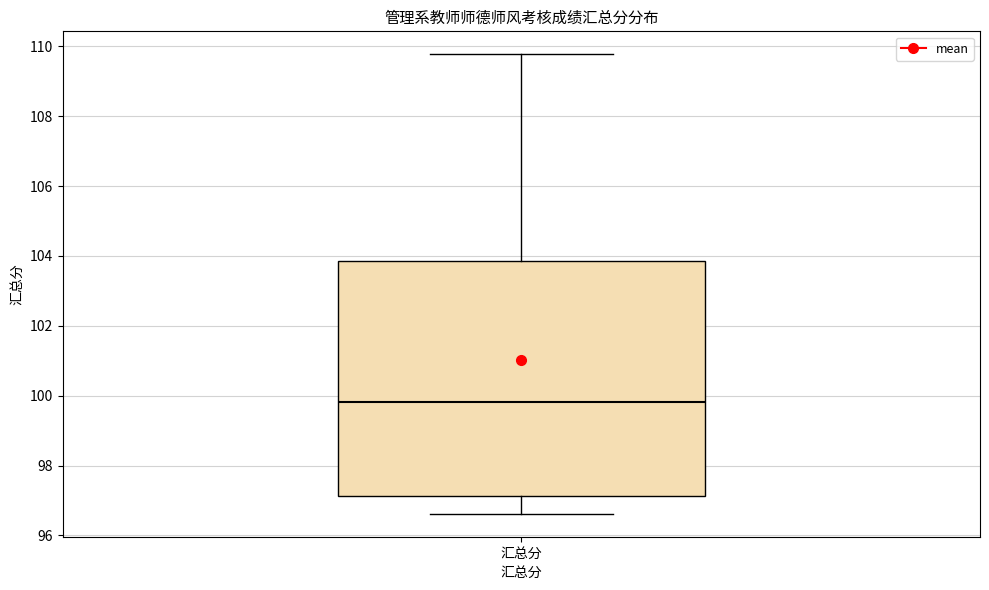

Transcribe this box plot: give where the median line is, the range the box spans, and where the two whiskers end, as read against the y-axis. The values are not printed on the chart, so give them approximately, as read against the axis.

median 99.8, box 97.2 to 103.8, whiskers 96.6 to 109.8